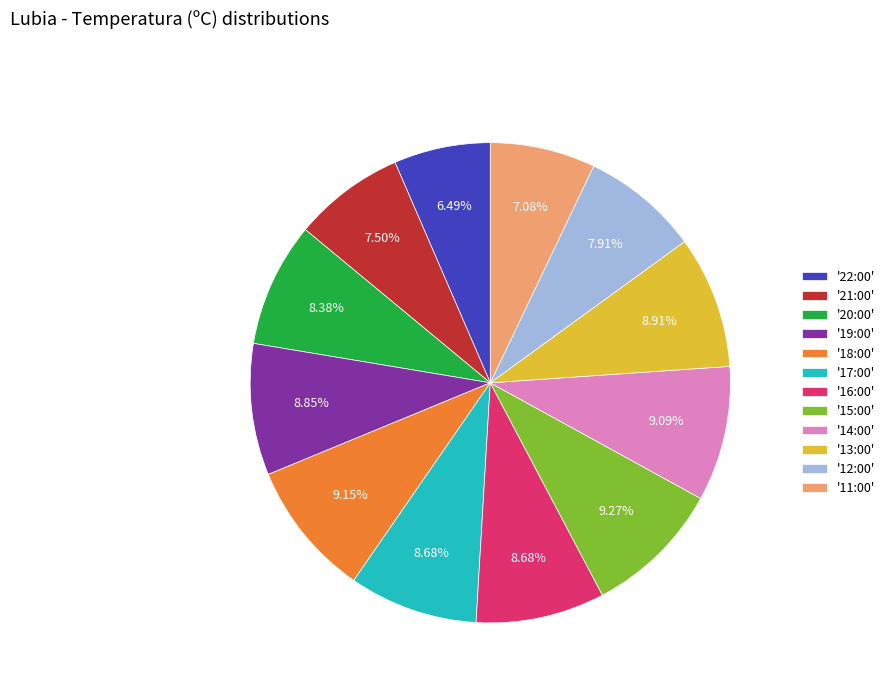

Do '16:00' and '11:00' together represent more than half of the pie?

No